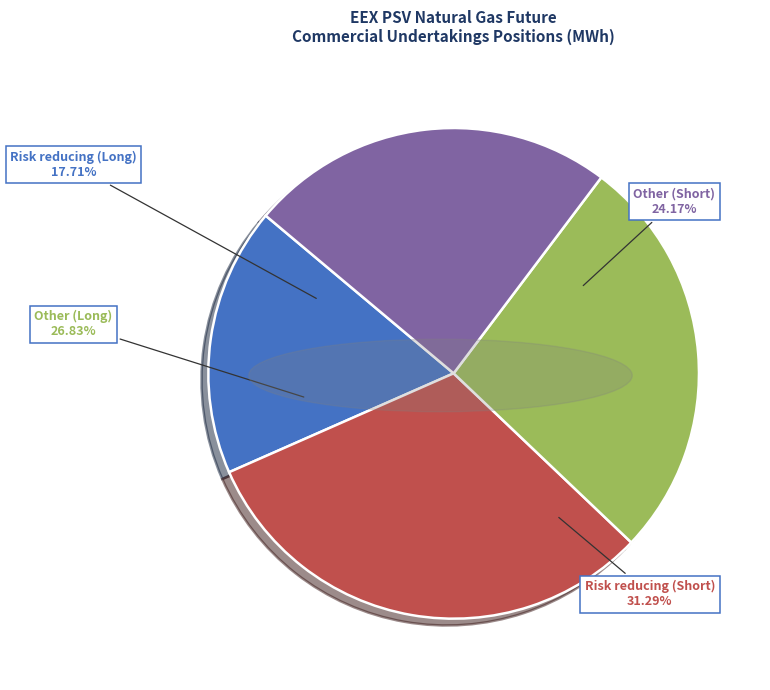

Does any single category account for the majority?

No